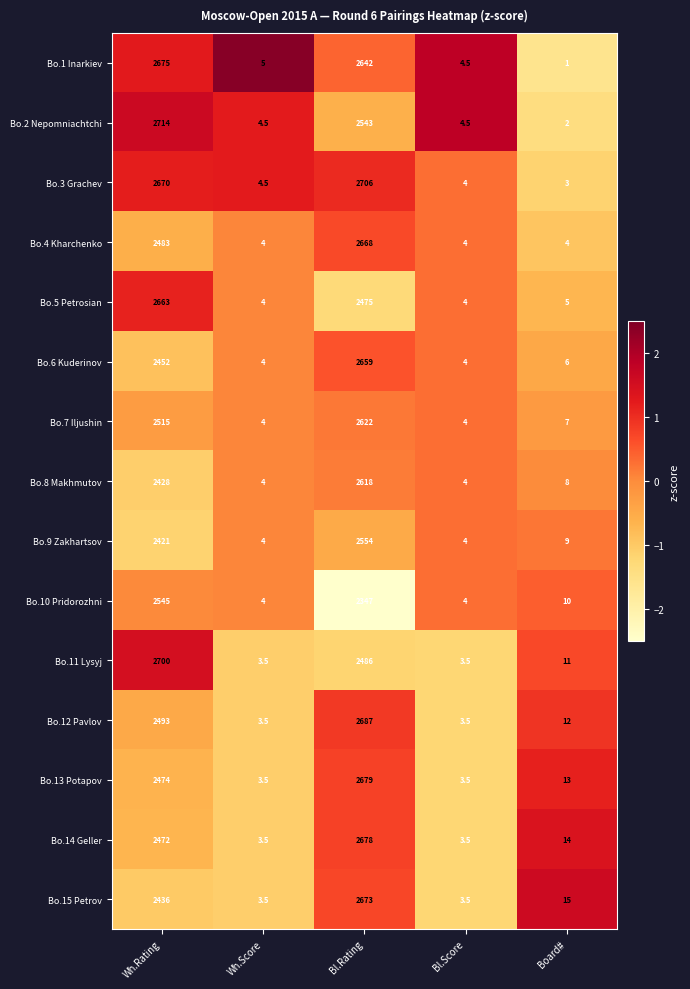

What is the difference between the maximum and second lowest values in the Bo.15 Petrov series?

2669.5